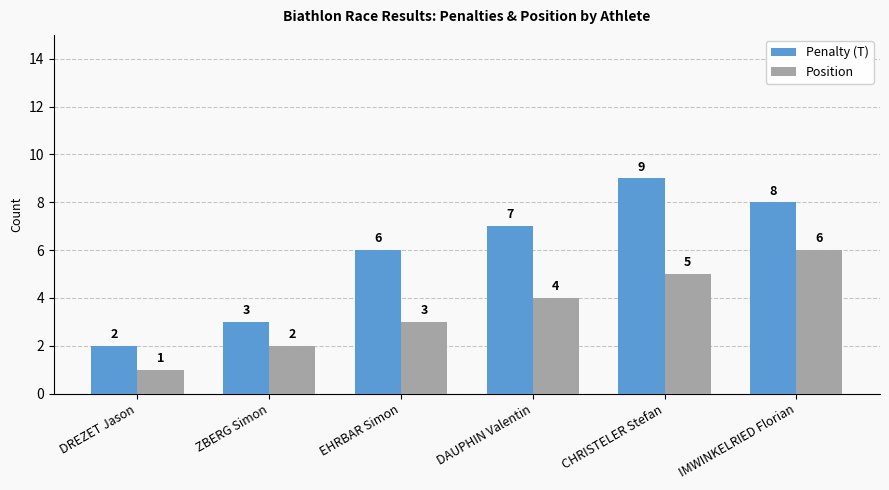

Which category has the lowest value in the Penalty (T) series?

DREZET Jason